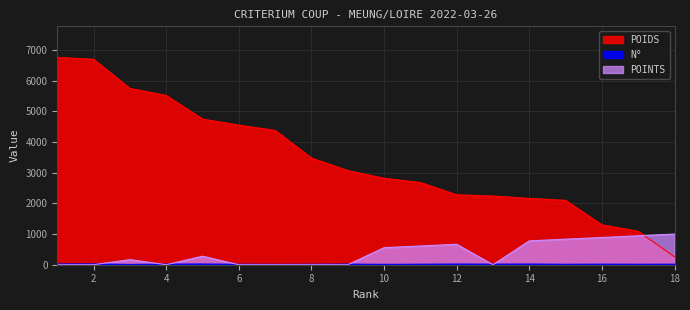

What is the total value across all series at 14?

2952.8